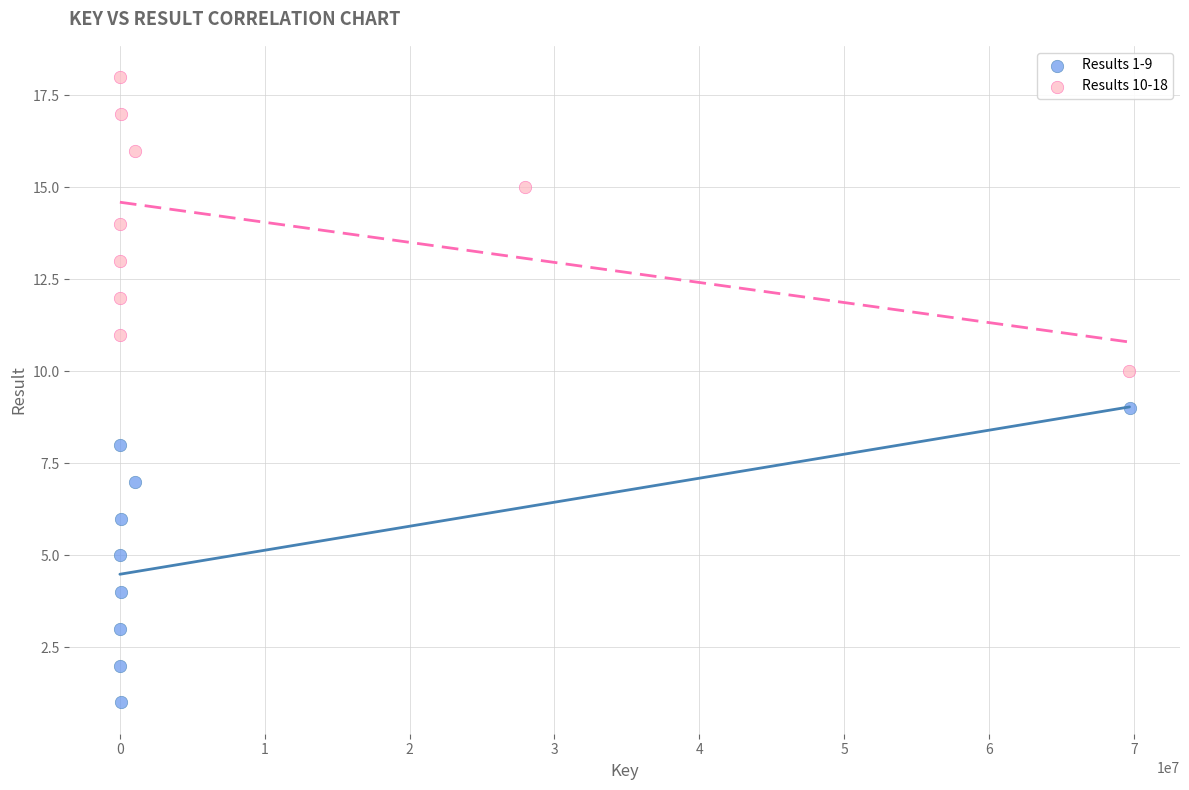

Which series reaches the minimum Y coordinate?

Results 1-9